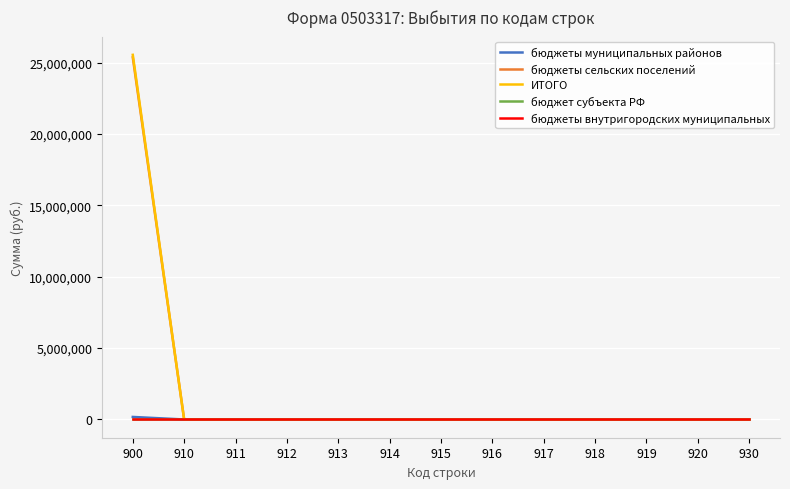

Where is бюджеты внутригородских муниципальных nearest to the value 0?

900